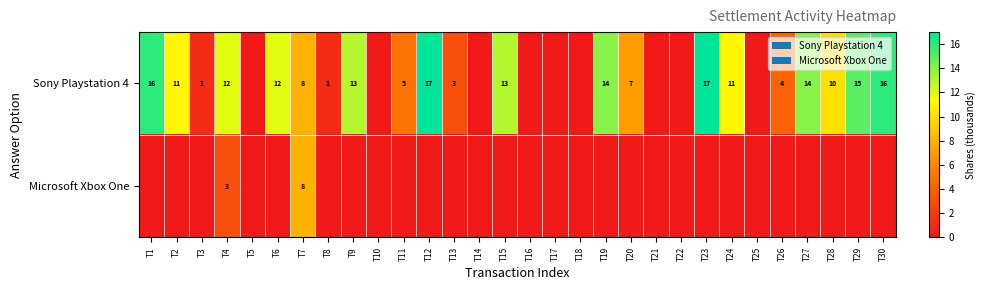

The Sony Playstation 4 series shows 18 at T28. True or false?

False